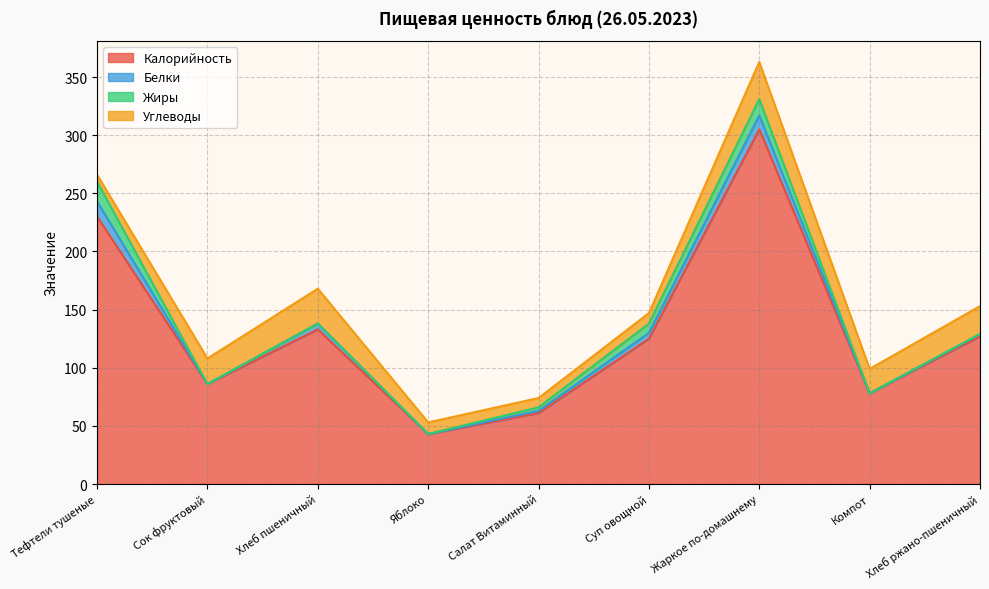

What position from the right is Жаркое по-домашнему?

3